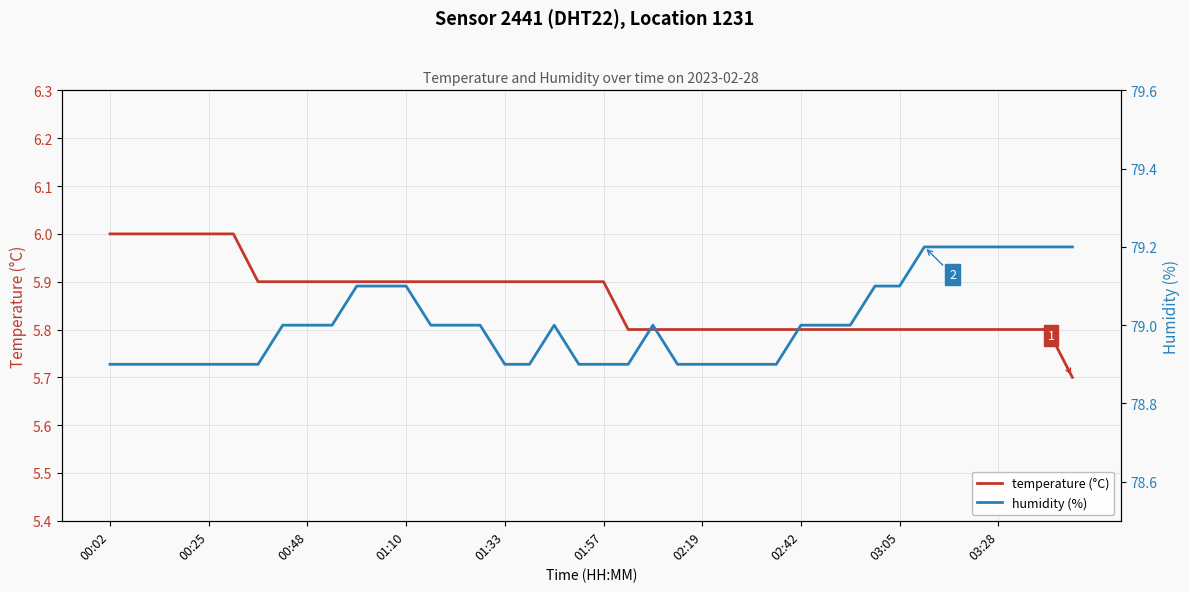

What is the difference between the maximum and minimum values in the temperature (°C) series?

0.3